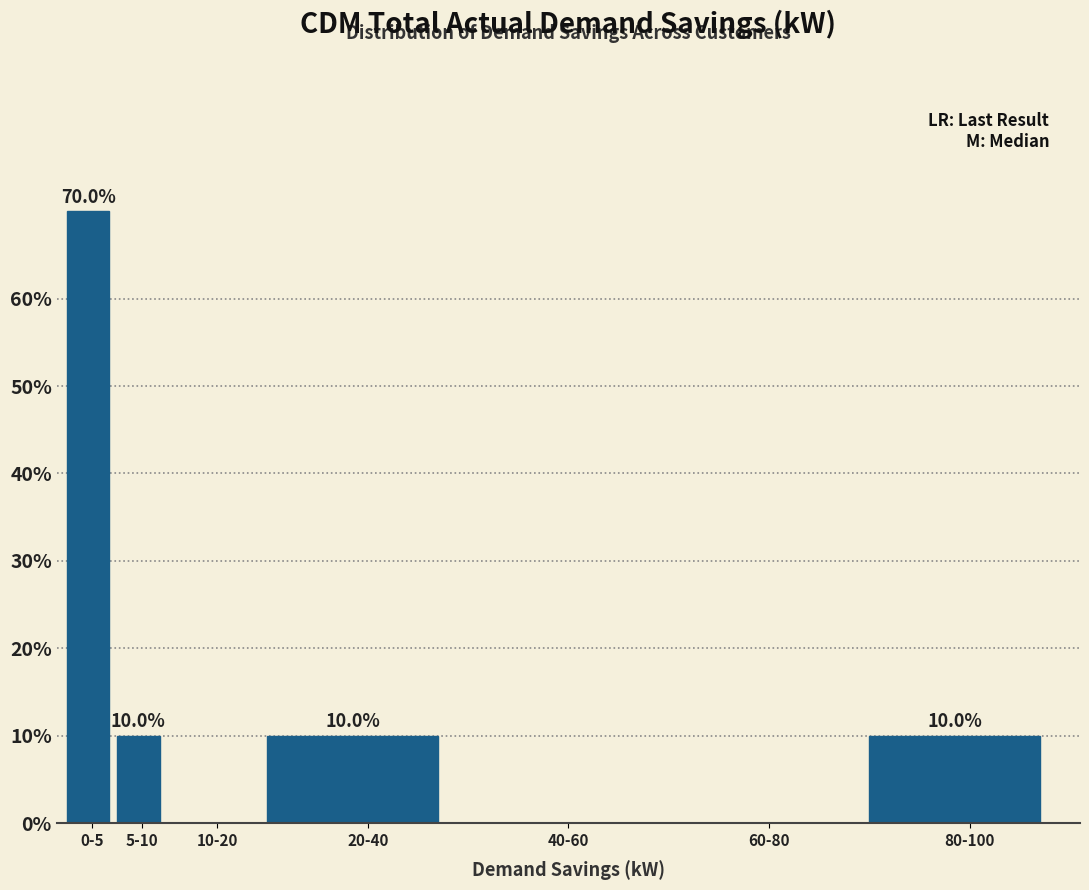

Reading left to right, transcribe all the data shown in this chart.

0-5=70	5-10=10	10-20=0	20-40=10	40-60=0	60-80=0	80-100=10